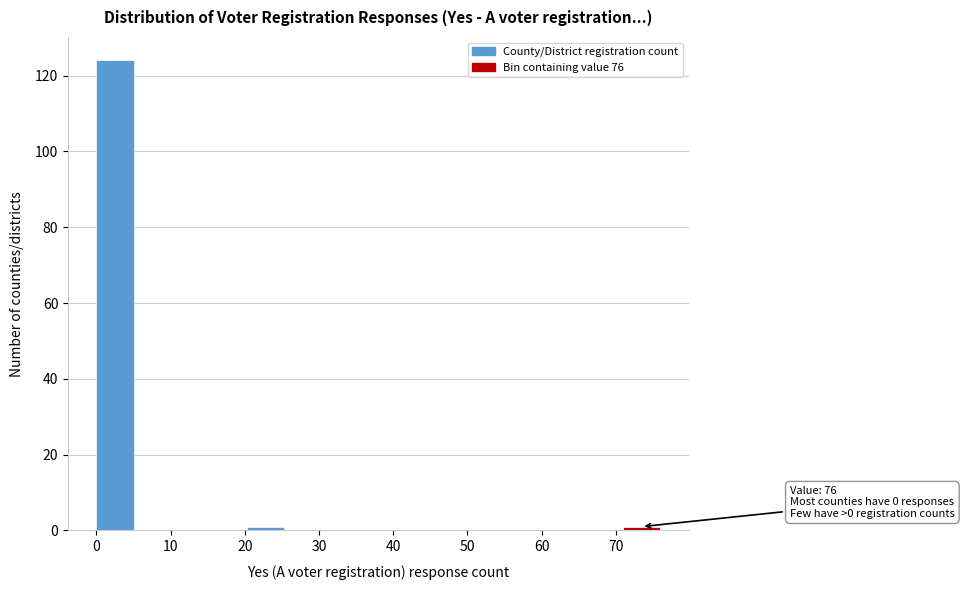

Which range on the x-axis has the tallest bar?

0 to 5